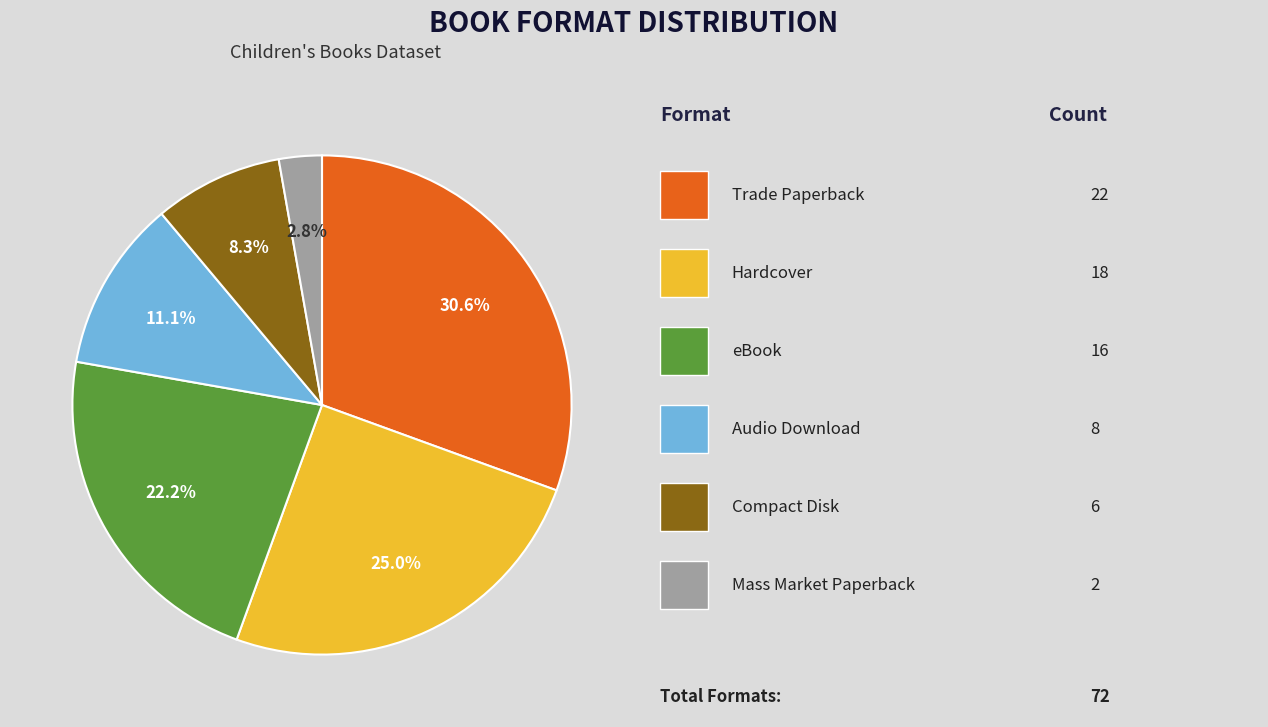

Is there a majority slice in this chart?

No